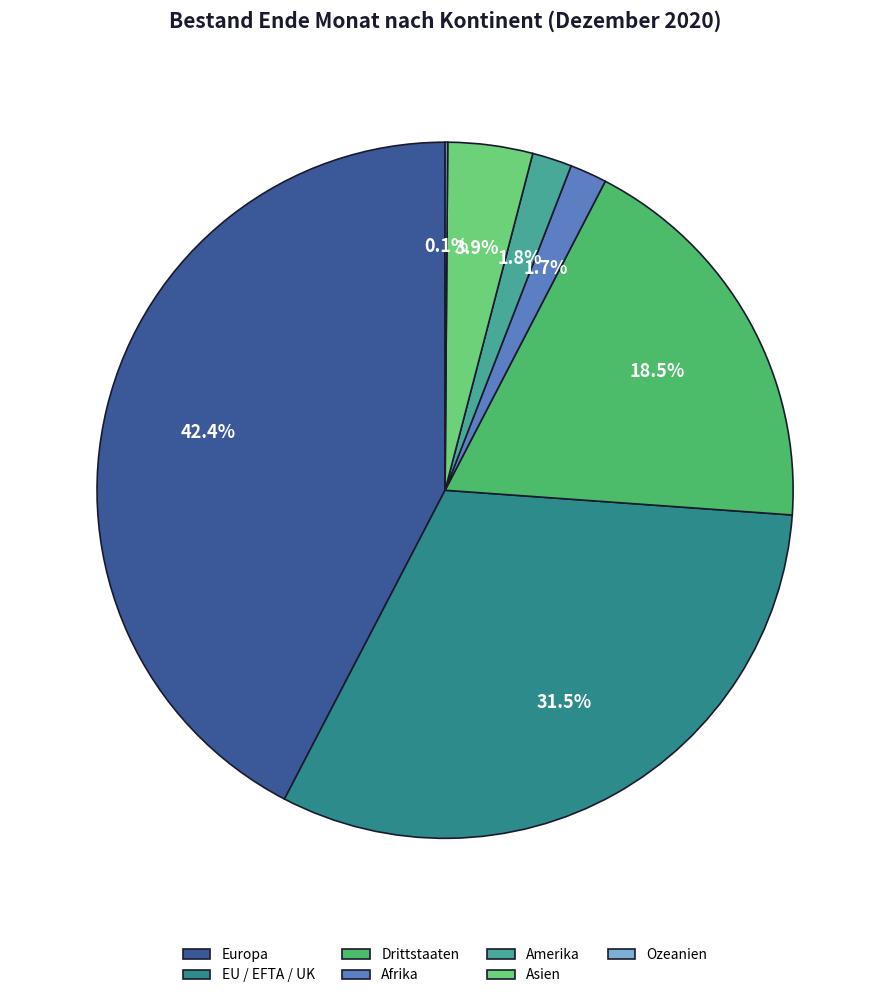

Is there a majority slice in this chart?

No